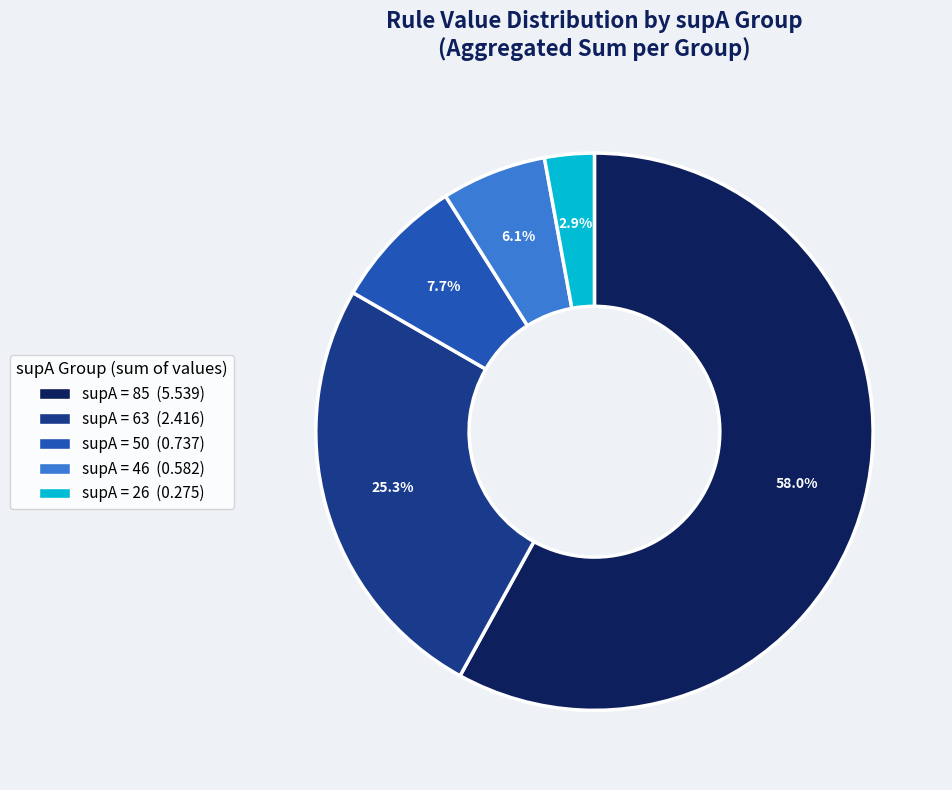

Does any single category account for the majority?

Yes